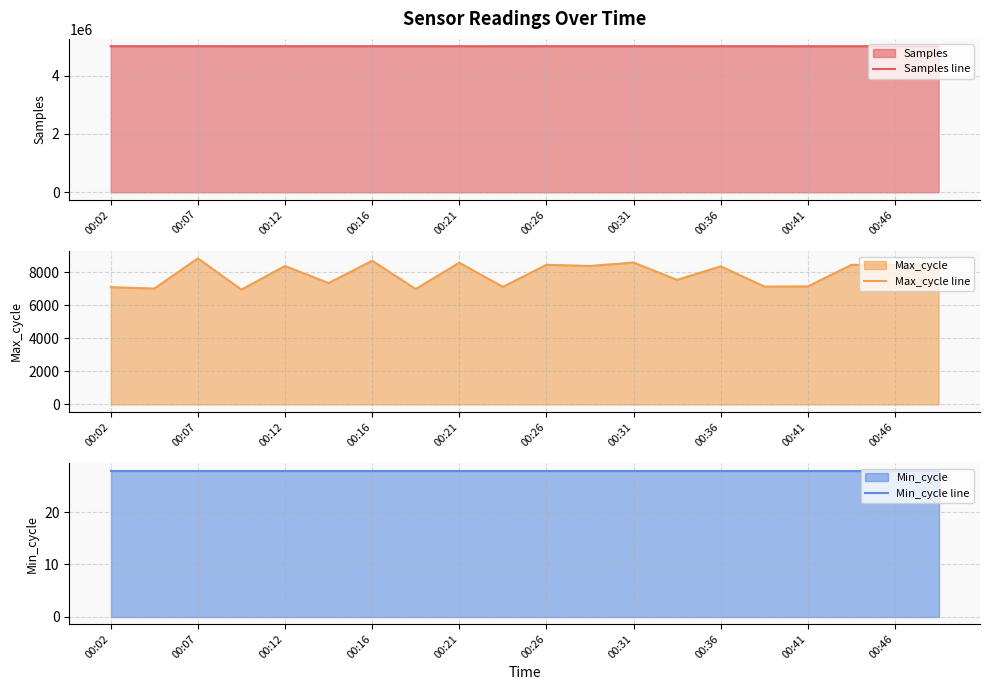

Reading left to right, extract all data points from this chart.

Samples line: 5012110	5011680	5012081	5011784	5011609	5012109	5011636	5011646	5010907	5011438	5012048	5011313	5011382	5011252	5011185	5011676	5010430	5011205	5011274	5011003
Max_cycle line: 7111	7027	8856	6965	8395	7359	8713	6999	8592	7128	8467	8397	8603	7553	8376	7146	7157	8462	8452	8439
Min_cycle line: 28	28	28	28	28	28	28	28	28	28	28	28	28	28	28	28	28	28	28	28